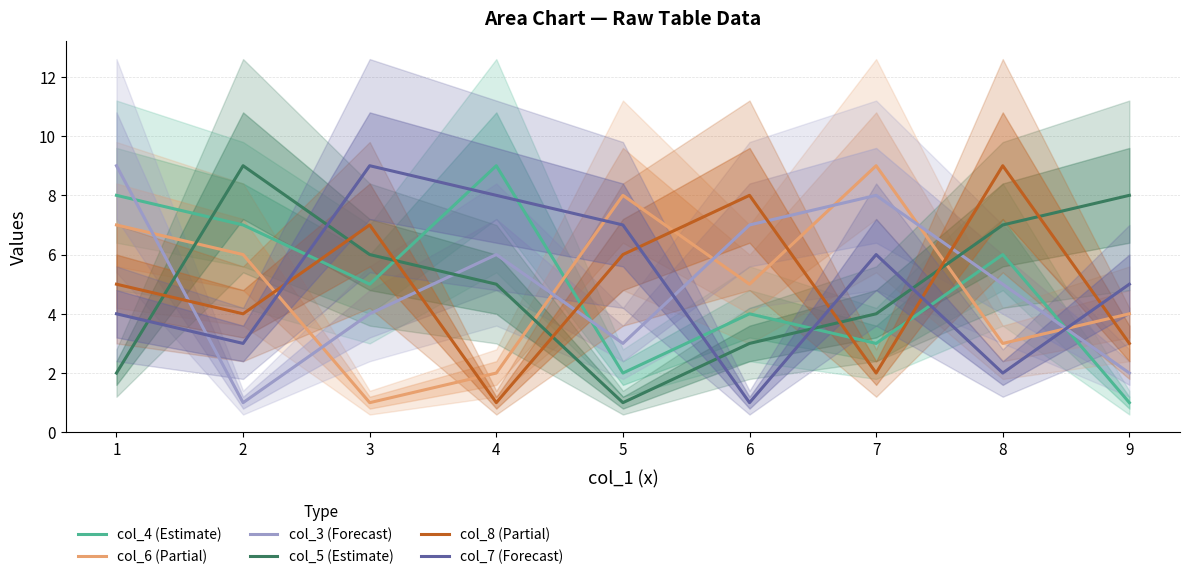

Reading left to right, list all the values displayed in this chart.

col_4 (Estimate): 8	7	5	9	2	4	3	6	1
col_6 (Partial): 7	6	1	2	8	5	9	3	4
col_3 (Forecast): 9	1	4	6	3	7	8	5	2
col_5 (Estimate): 2	9	6	5	1	3	4	7	8
col_8 (Partial): 5	4	7	1	6	8	2	9	3
col_7 (Forecast): 4	3	9	8	7	1	6	2	5